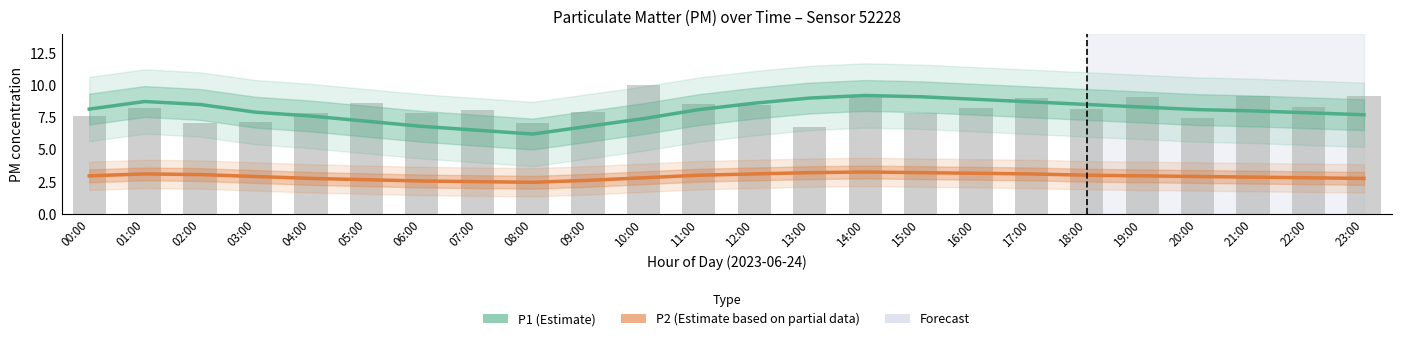

Does the chart contain any negative values?

No